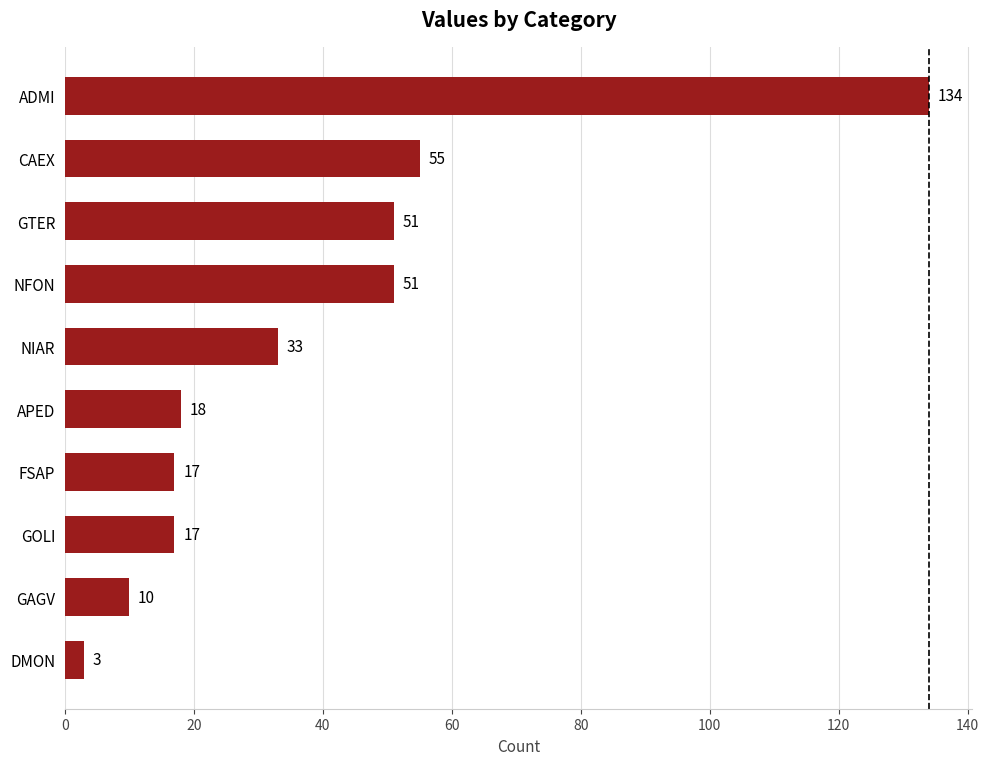

The chart shows a value of 17 at FSAP. True or false?

True